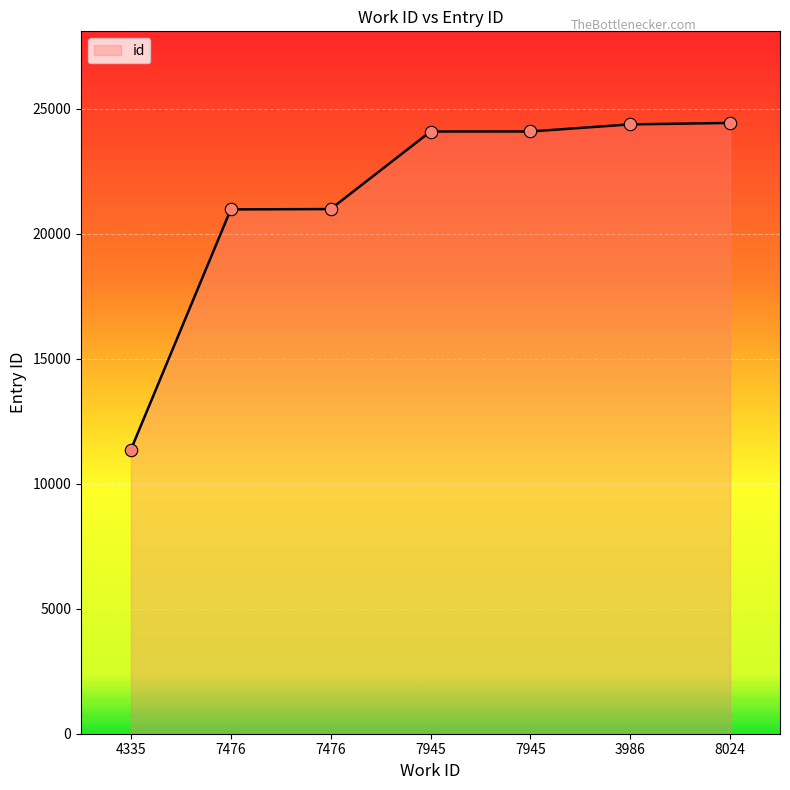

Which has a higher value, 8024 or 7476?

8024